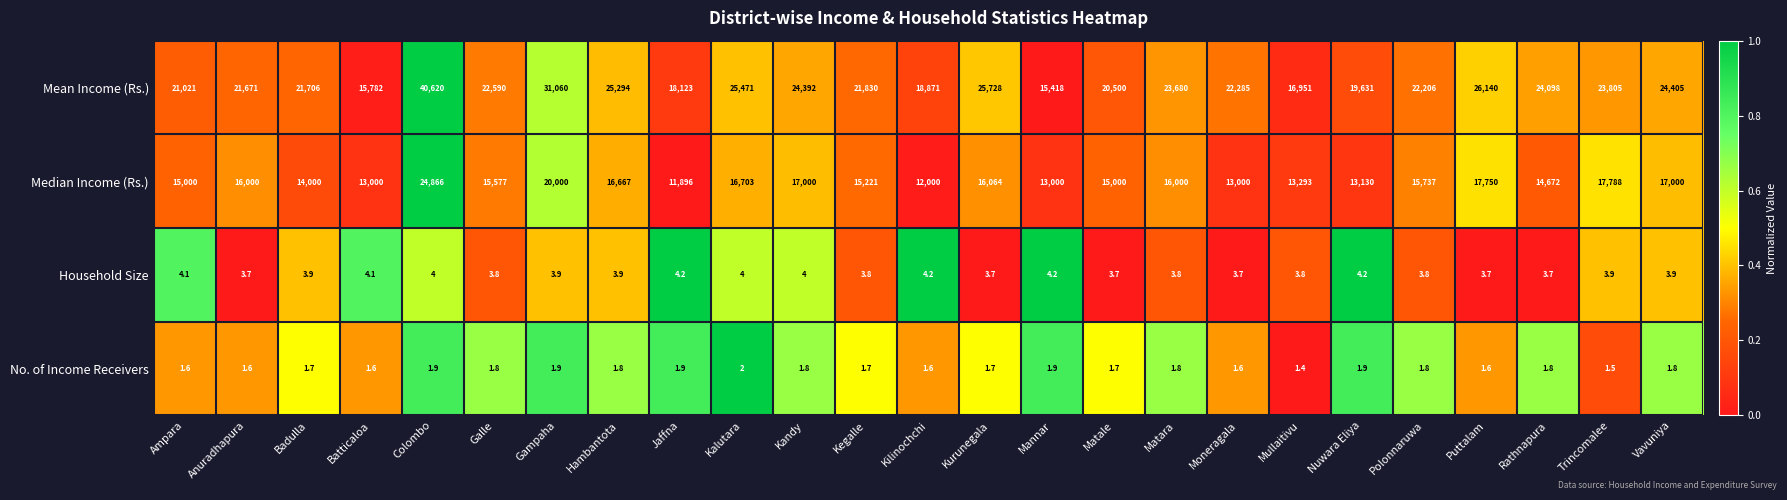

What is the sum of all Household Size values?

97.7